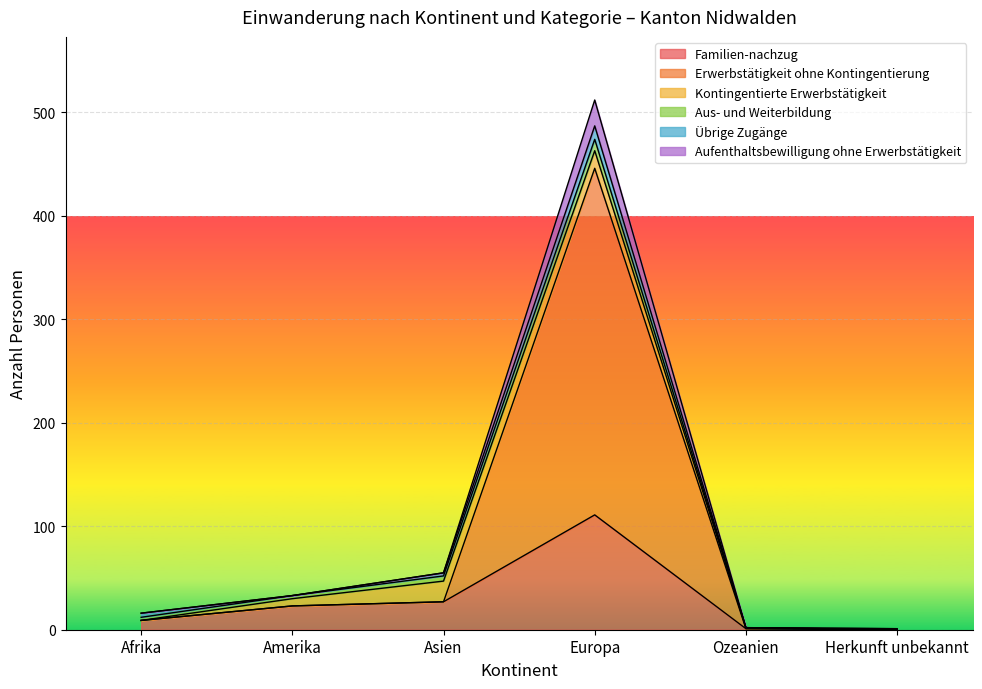

Rank the categories by Familien-nachzug value from highest to lowest.

Europa, Asien, Amerika, Afrika, Ozeanien, Herkunft unbekannt